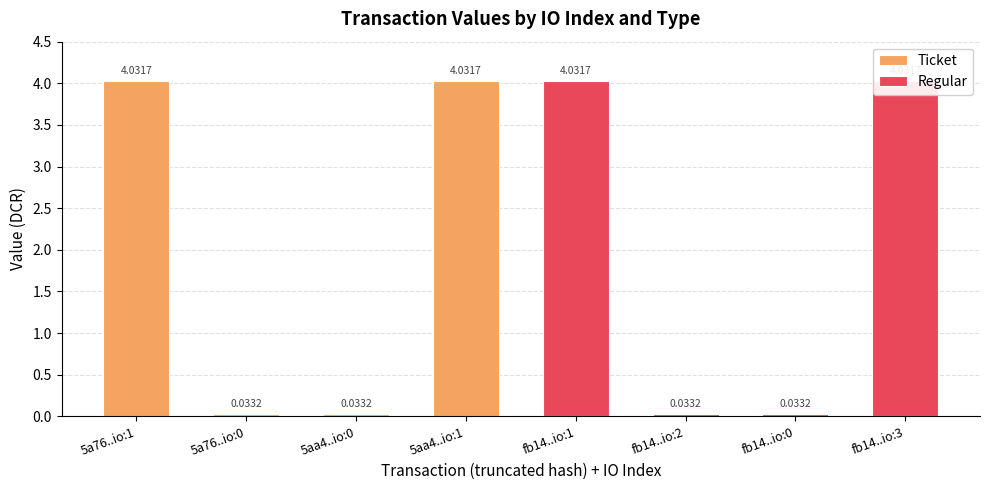

True or false: Regular has a value of 5.6 at fb14..io:1.

False